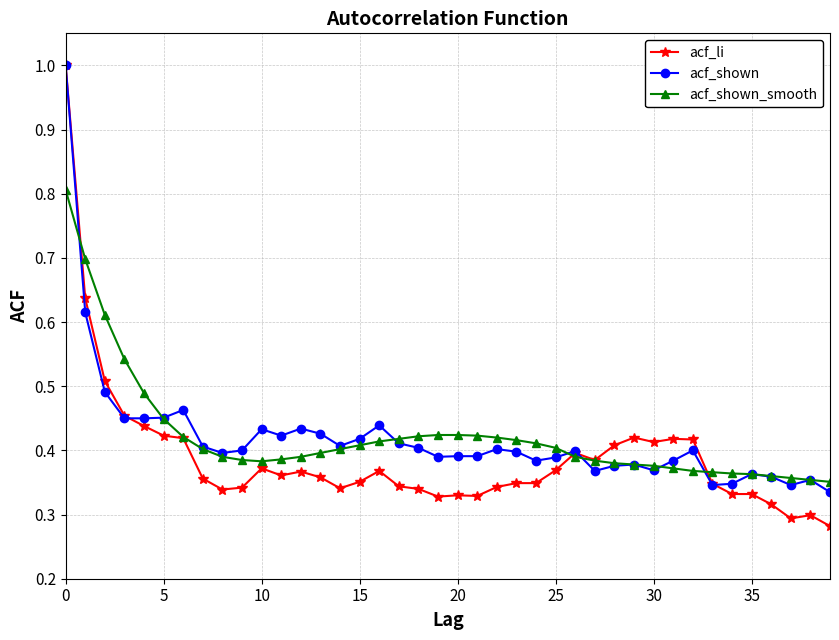

How many lines are shown in the chart?

3